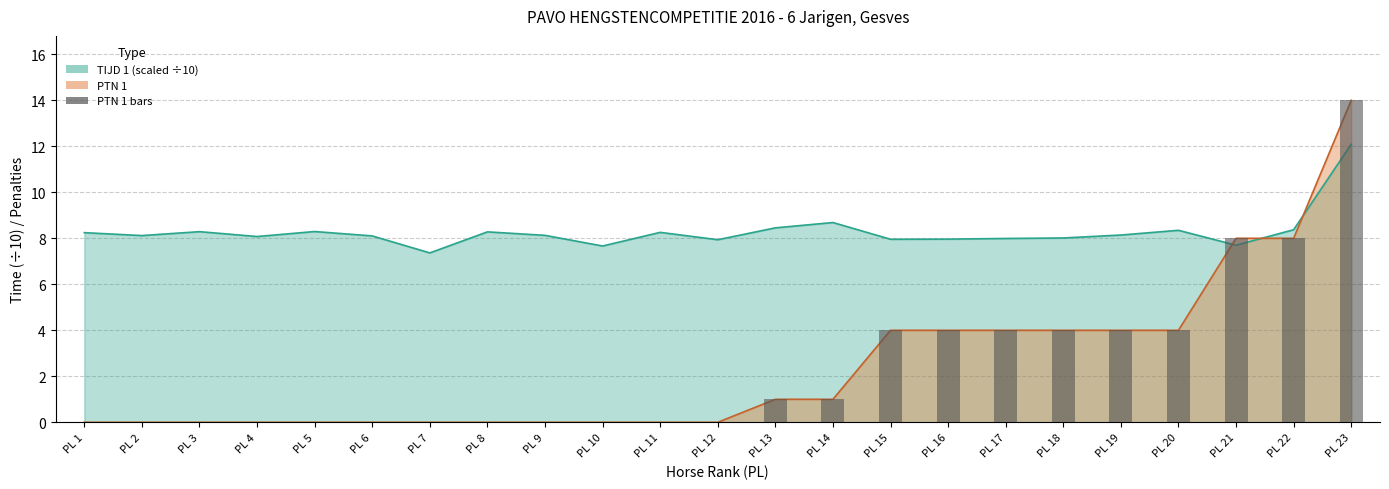

Rank the categories by PTN 1 value from lowest to highest.

PL 1, PL 2, PL 3, PL 4, PL 5, PL 6, PL 7, PL 8, PL 9, PL 10, PL 11, PL 12, PL 13, PL 14, PL 15, PL 16, PL 17, PL 18, PL 19, PL 20, PL 21, PL 22, PL 23